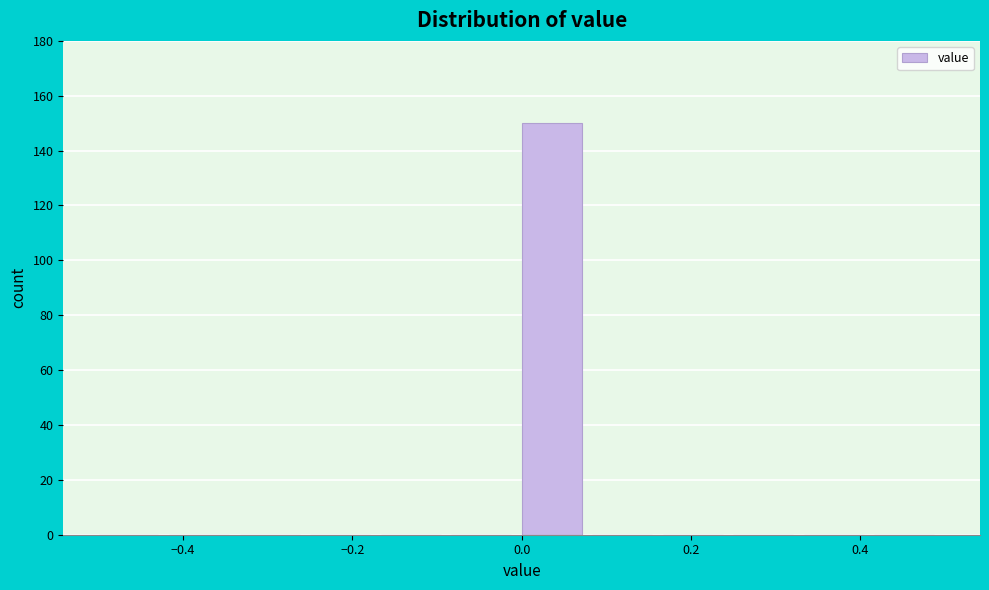

Reading left to right, transcribe this chart: for each bar, give the range it covers on the x-axis and its height. Neither the bar edges nor the heights are printed on the chart, so give them approximately, as read against the axes.

-0.50 to -0.42: 0
-0.42 to -0.34: 0
-0.34 to -0.24: 0
-0.24 to -0.16: 0
-0.16 to -0.08: 0
-0.08 to 0.00: 0
0.00 to 0.08: 150
0.08 to 0.16: 0
0.16 to 0.26: 0
0.26 to 0.34: 0
0.34 to 0.42: 0
0.42 to 0.50: 0